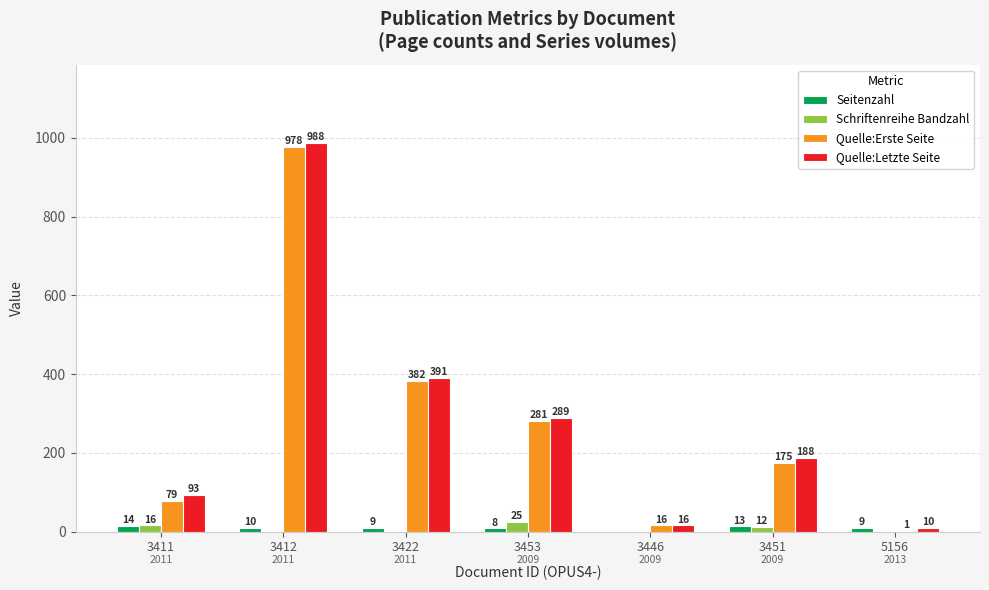

Are the bars grouped side by side (vs. stacked)?

Yes